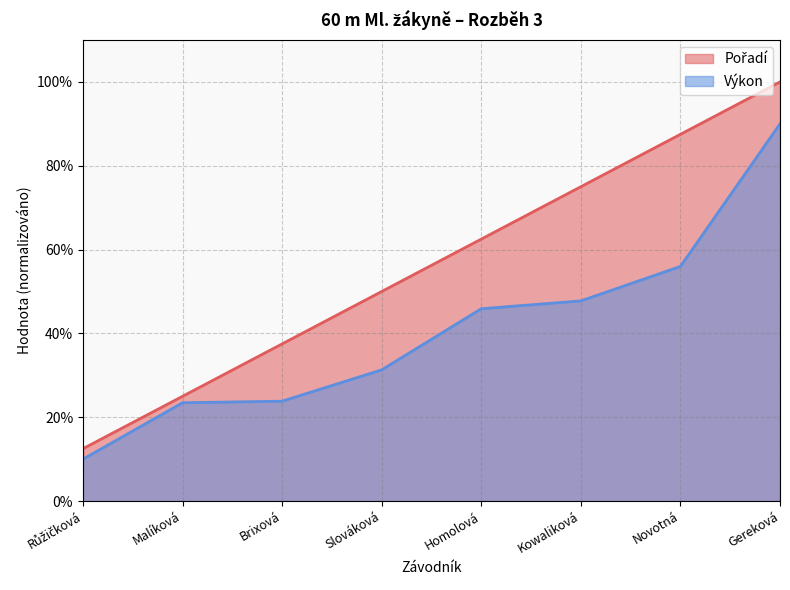

What position from the right is Slováková?

5